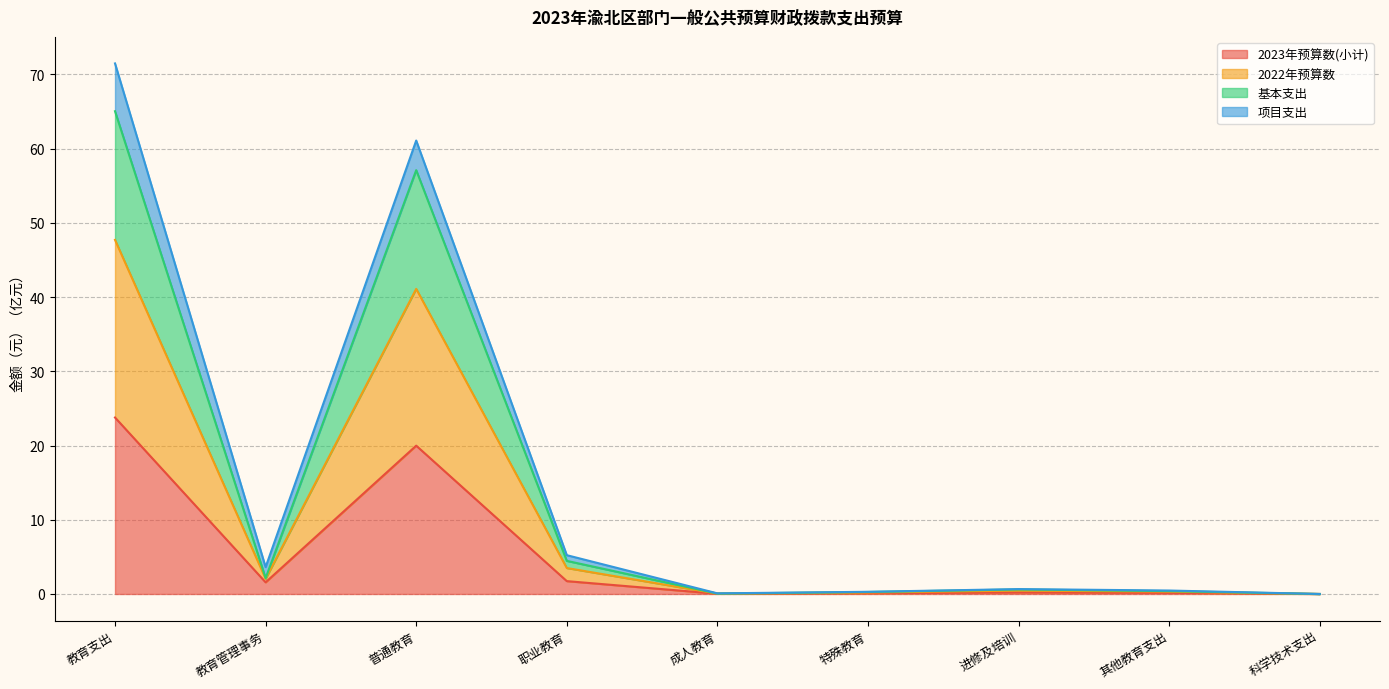

How many interior local peaks does the 2022年预算数 series have?

2